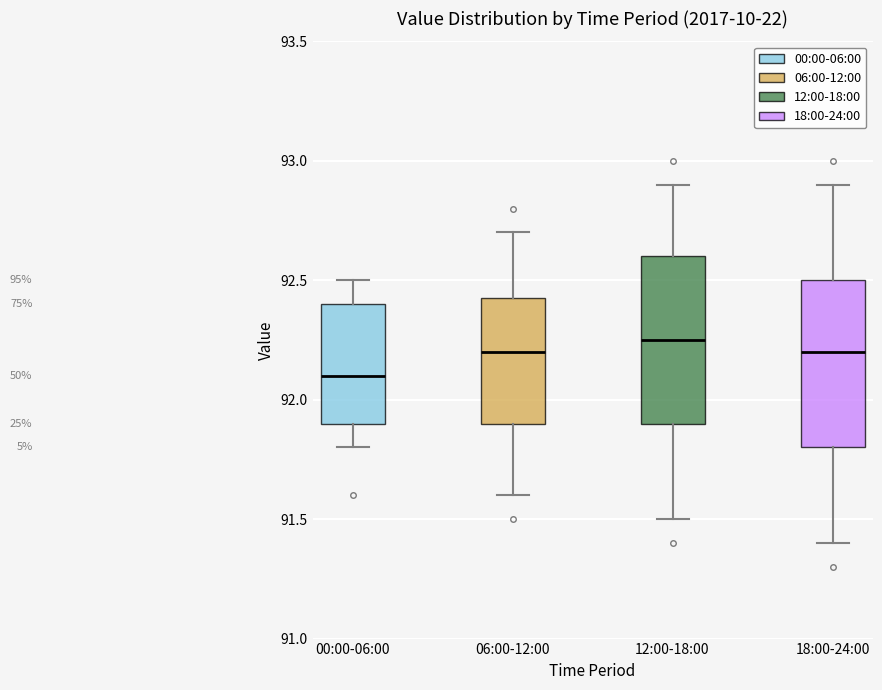

Where does the median line of the box for 00:00-06:00 sit on the y-axis? The values are not printed on the chart, so give them approximately, as read against the axis.

92.10